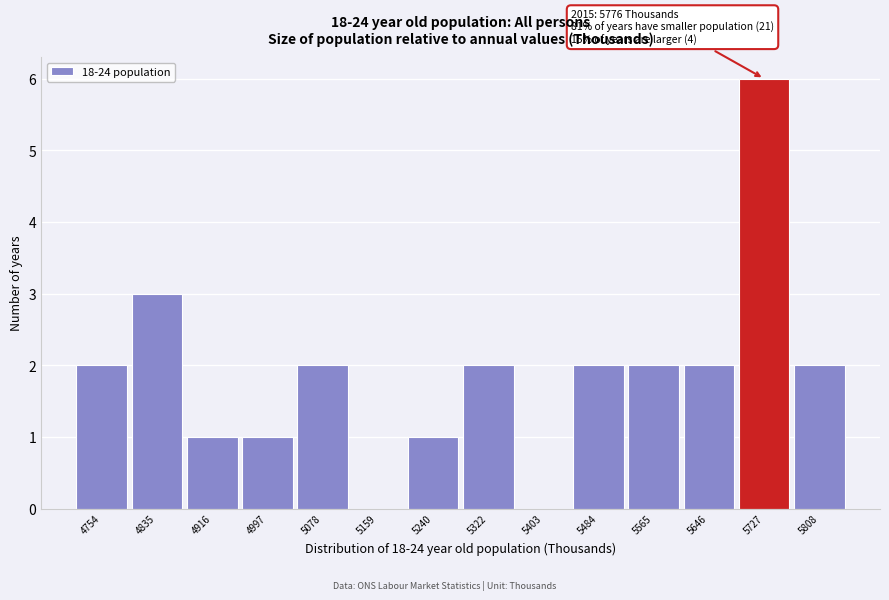

Reading left to right, extract all data points from this chart.

4754=2	4835=3	4916=1	4997=1	5078=2	5159=0	5240=1	5322=2	5403=0	5484=2	5565=2	5646=2	5727=6	5808=2